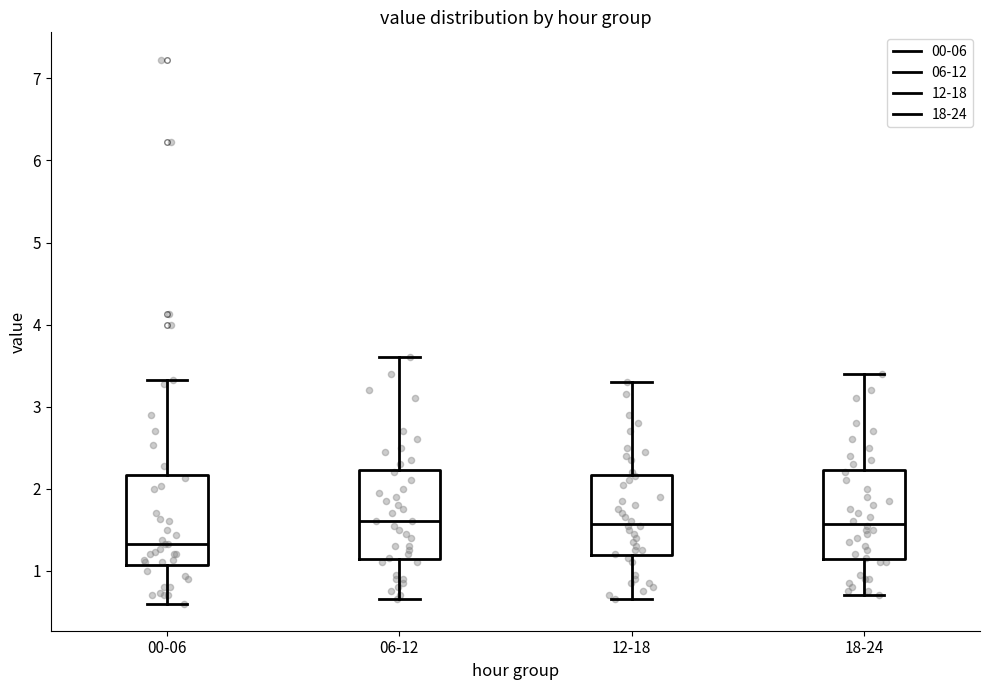

Where does the lower whisker of the box for 12-18 end on the y-axis? The values are not printed on the chart, so give them approximately, as read against the axis.

0.7